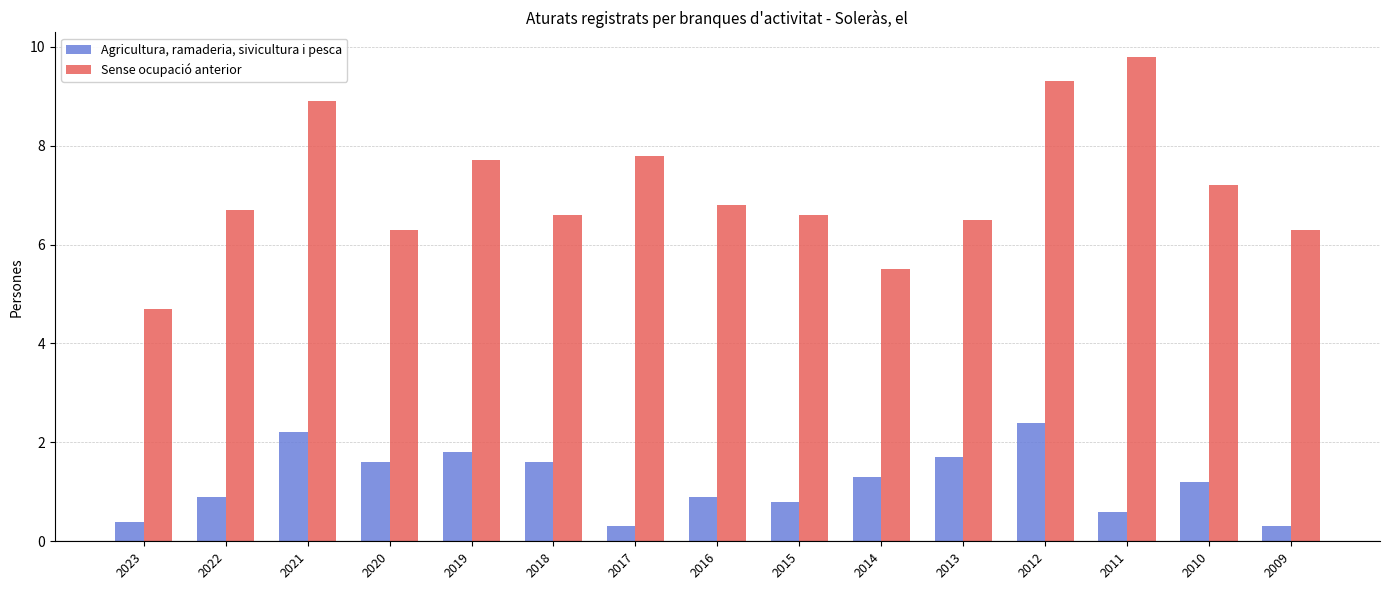

Which series has the largest range (max minus min)?

Sense ocupació anterior